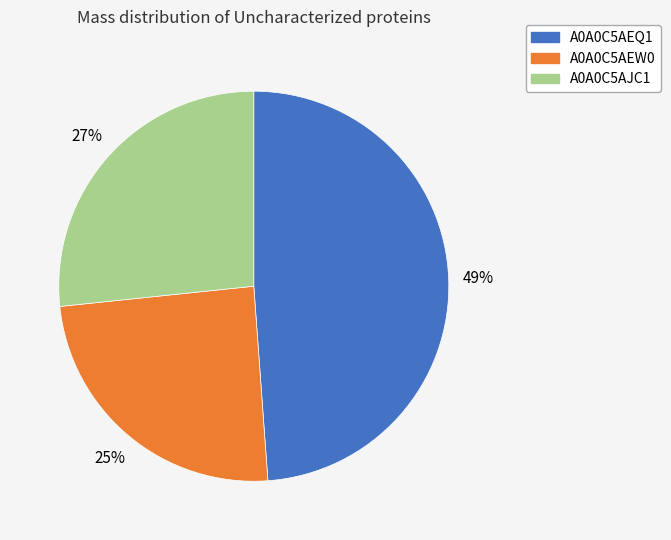

Do A0A0C5AEW0 and A0A0C5AEQ1 together represent more than half of the pie?

Yes